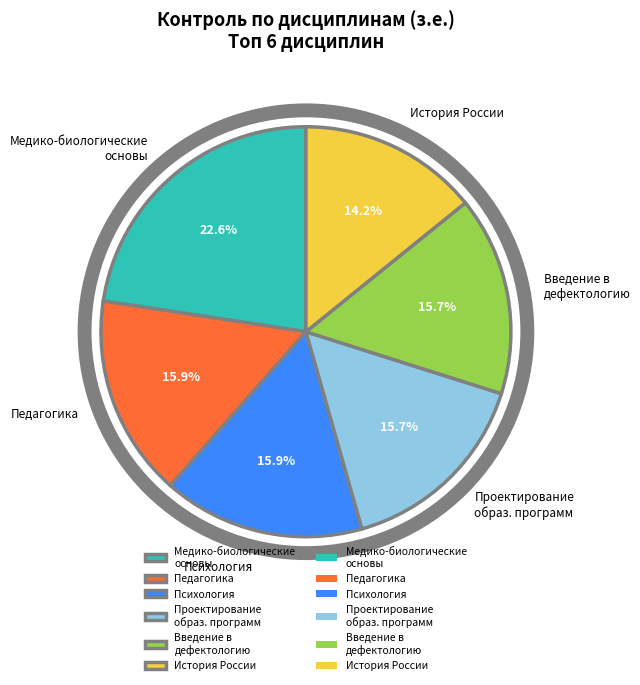

How many slices are in this pie chart?

6